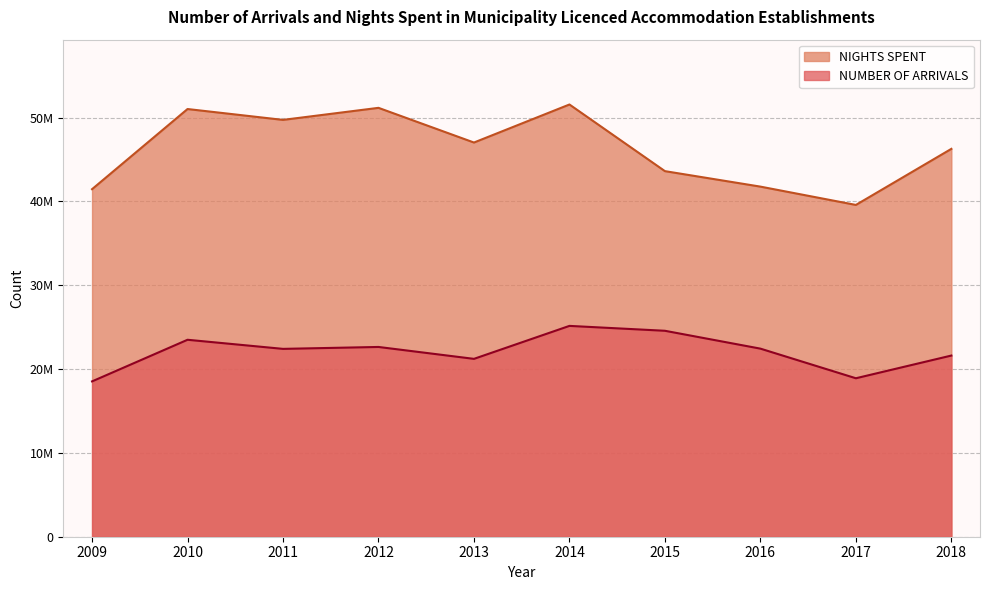

Where is the first local minimum for NUMBER OF ARRIVALS?

2011